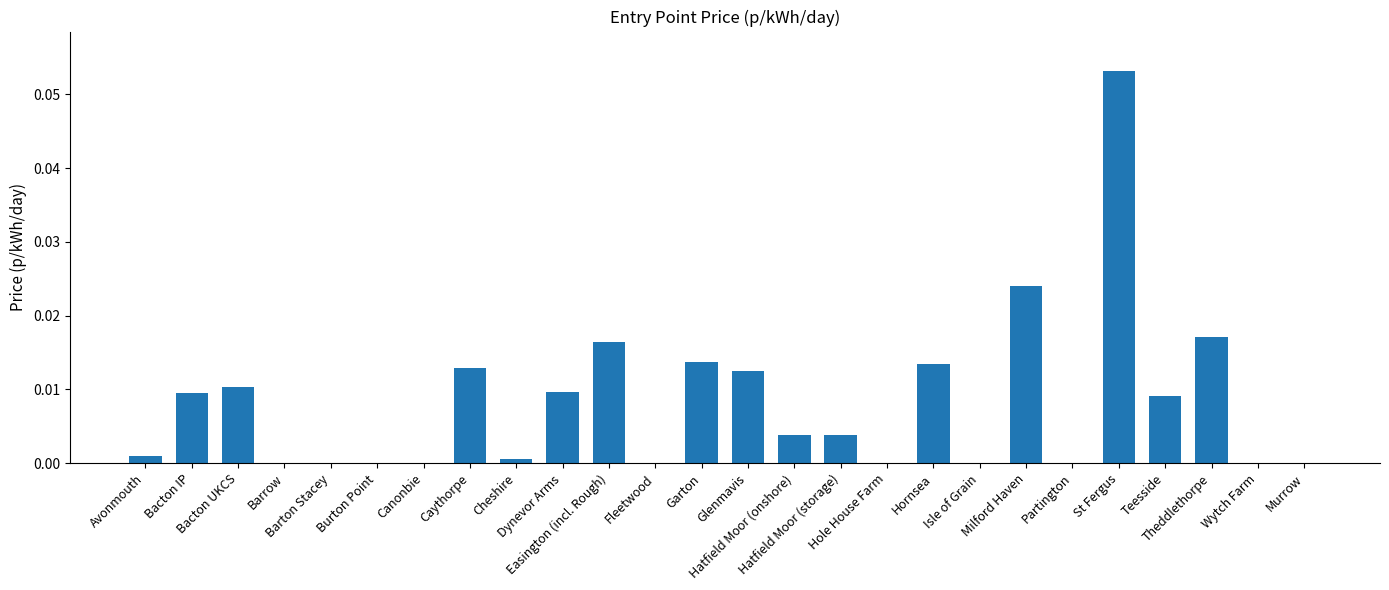

What is the maximum value shown in the chart?

0.1